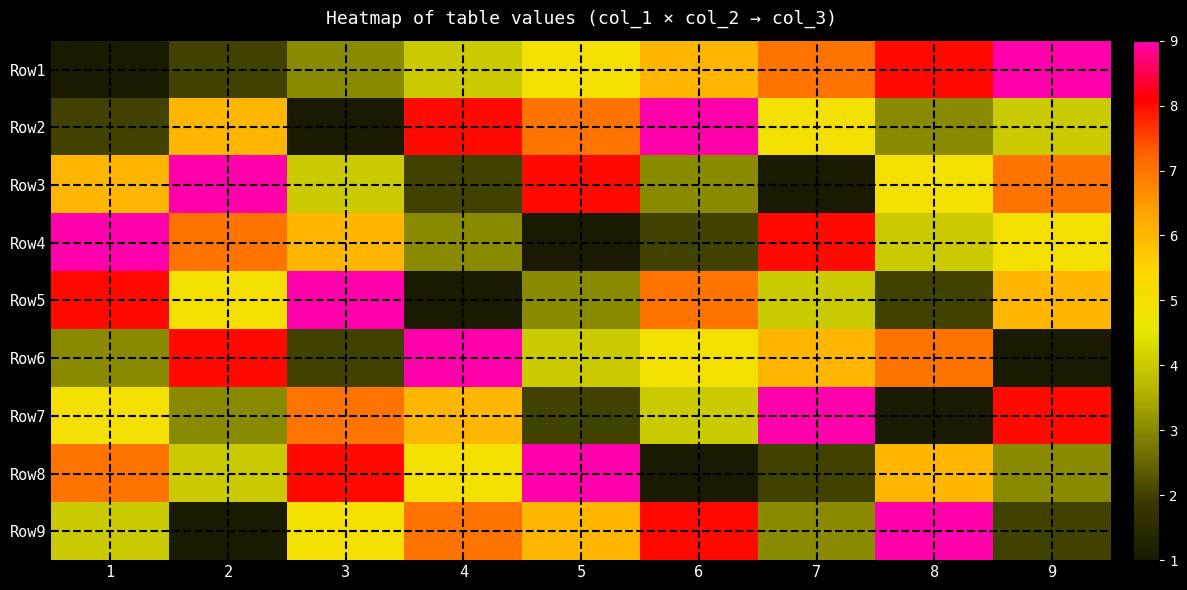

What is the spread (max minus min) of values at 1?

8